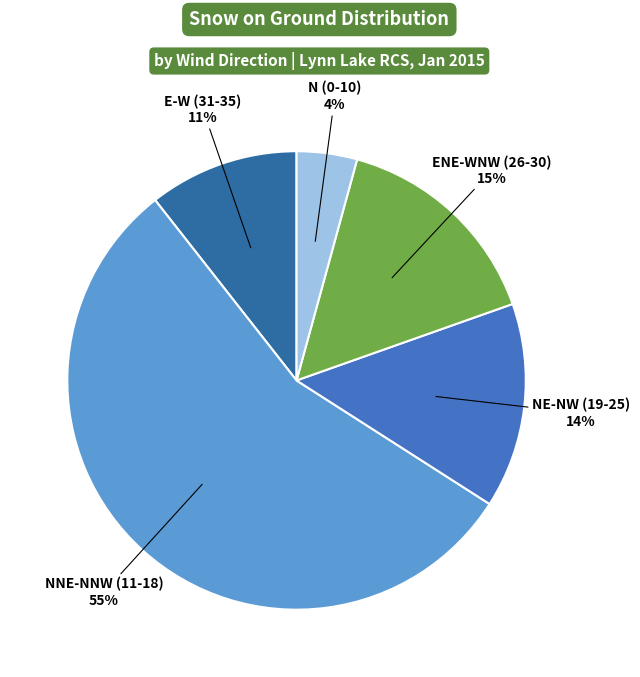

How many slices are in this pie chart?

5